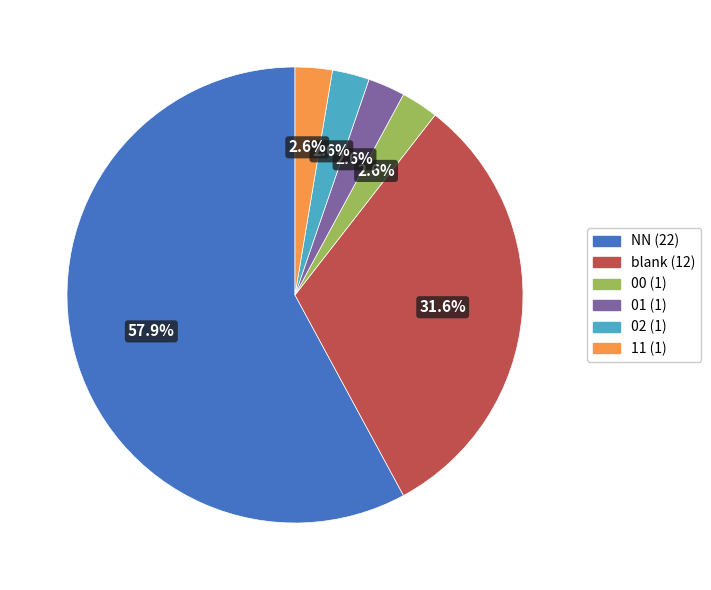

How much of the chart is everything except 11 (1)?

97.4%